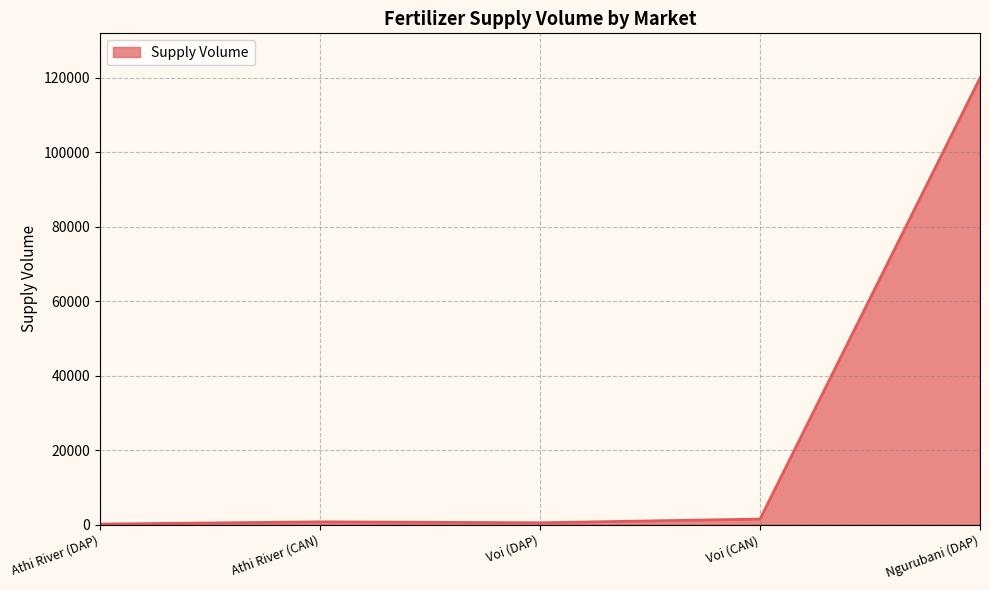

True or false: the data shows 183411 at Ngurubani (DAP).

False